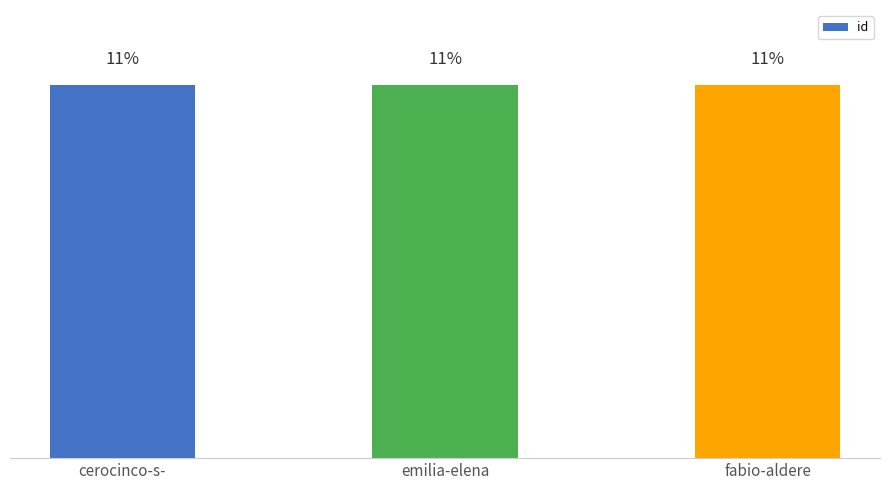

Are the bars horizontal?

No